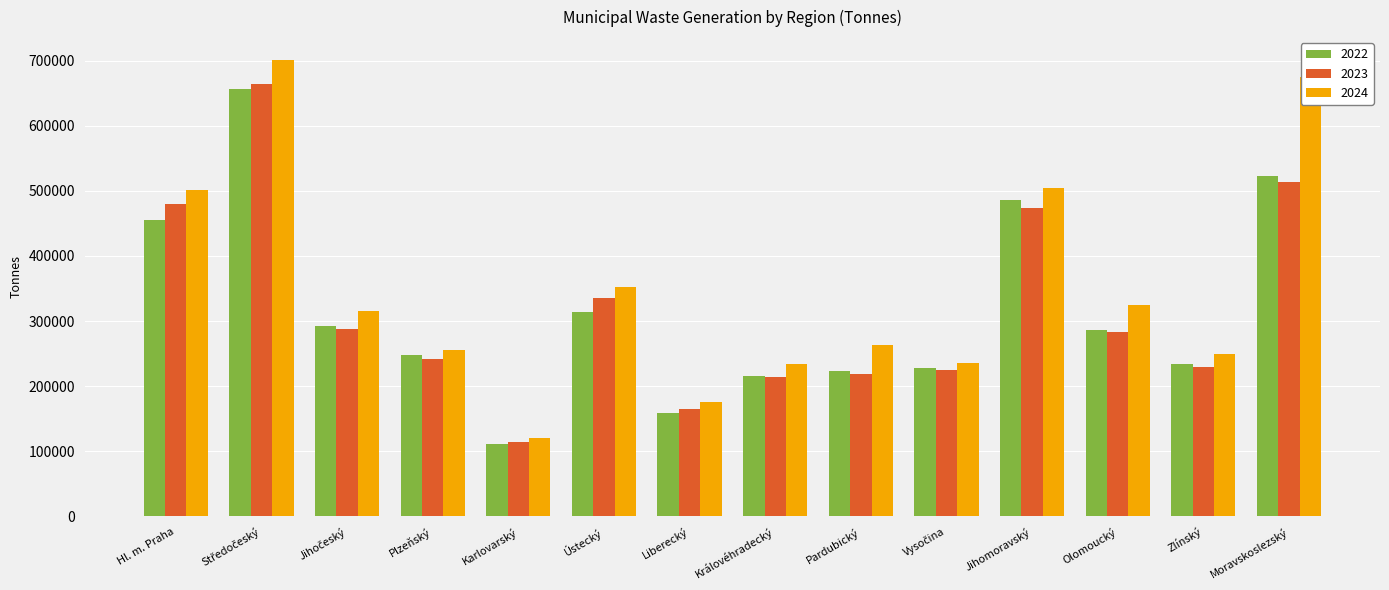

True or false: 2024 has a value of 263762.9 at Pardubický.

True